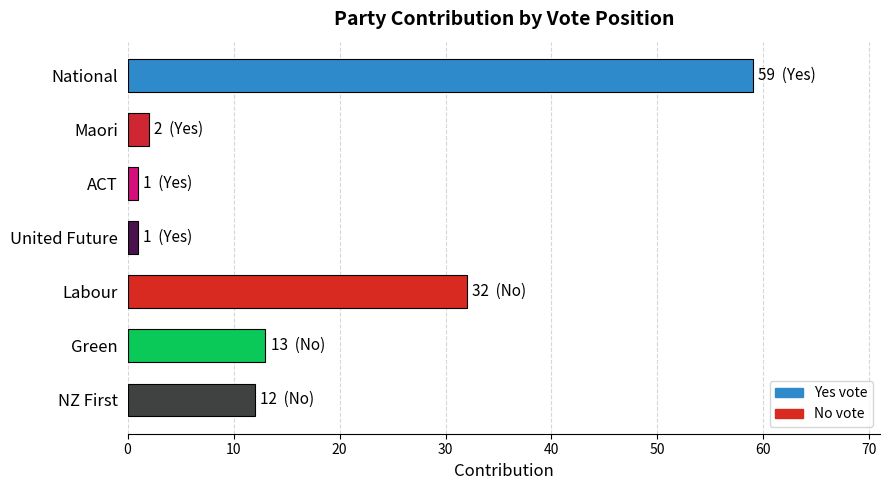

Is it true that the value at National is 59?

True